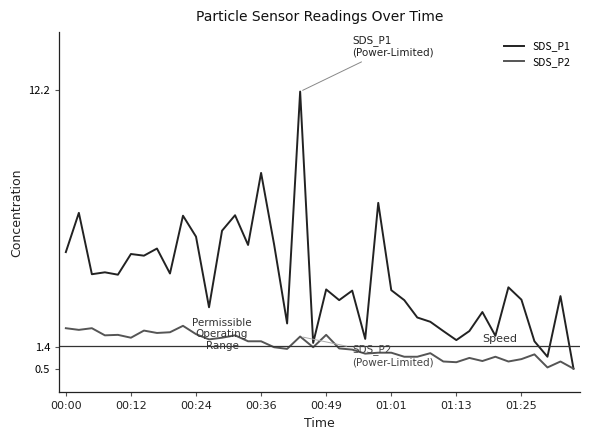

Which series has the largest range (max minus min)?

SDS_P1